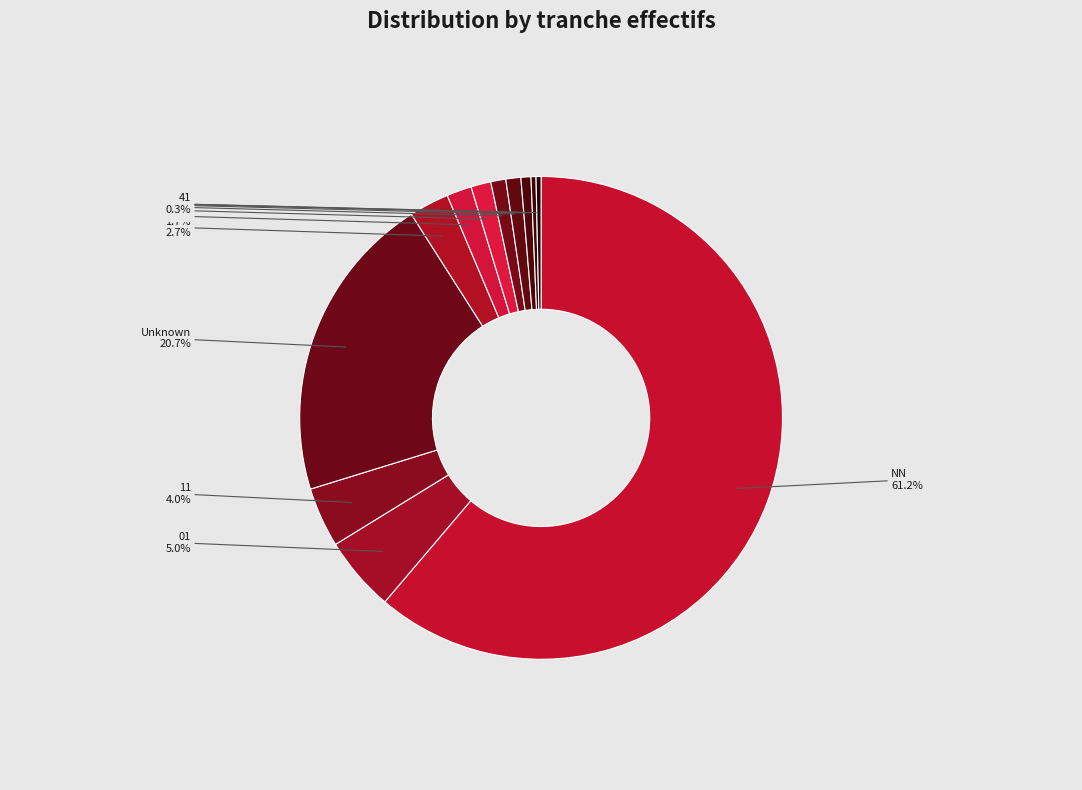

What is the largest slice in the pie chart?

NN